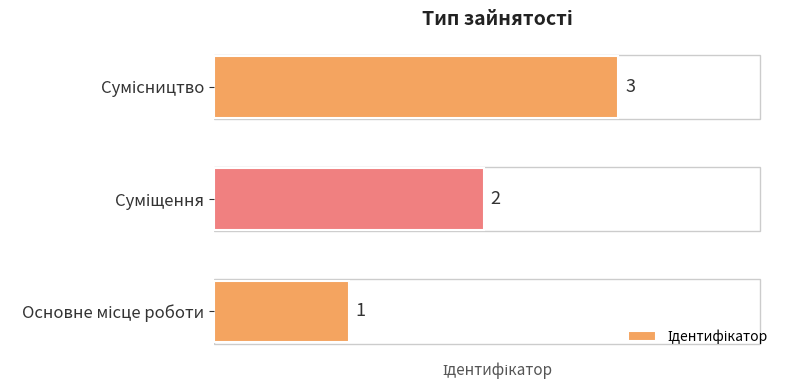

What is the greatest value displayed?

3